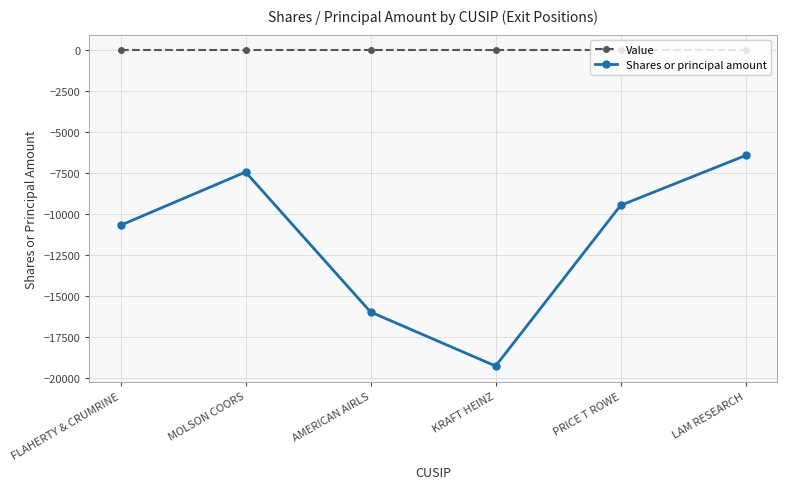

The value of Shares or principal amount at KRAFT HEINZ is -19243. True or false?

True